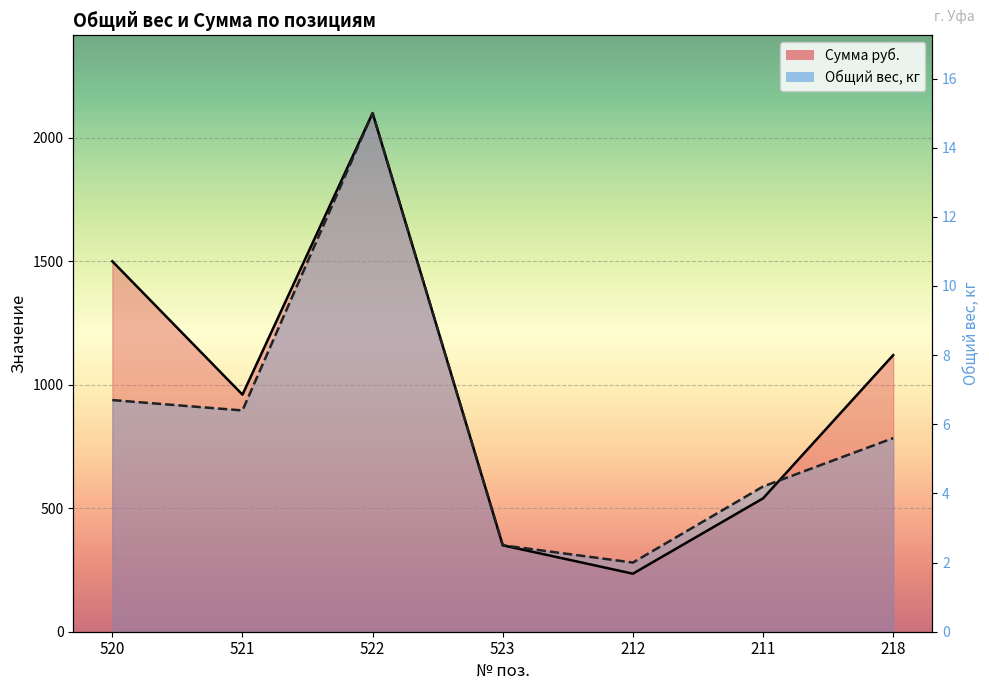

What is the minimum value shown in the chart?

235